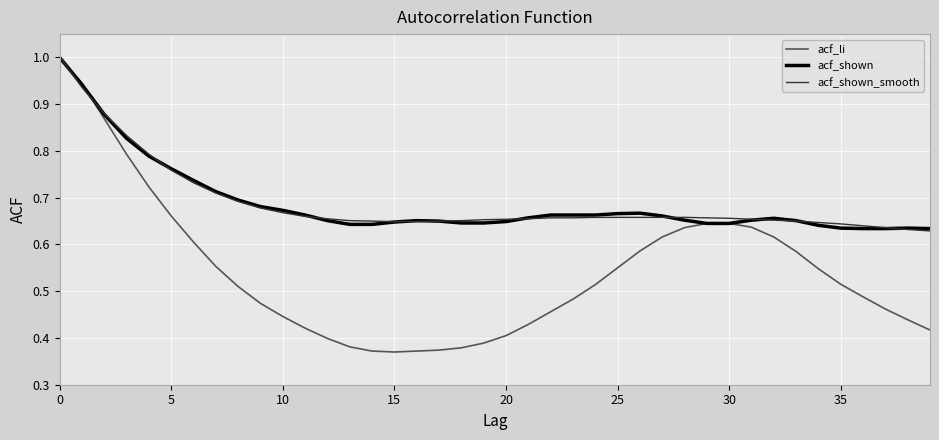

Which series has the widest spread of values?

acf_li